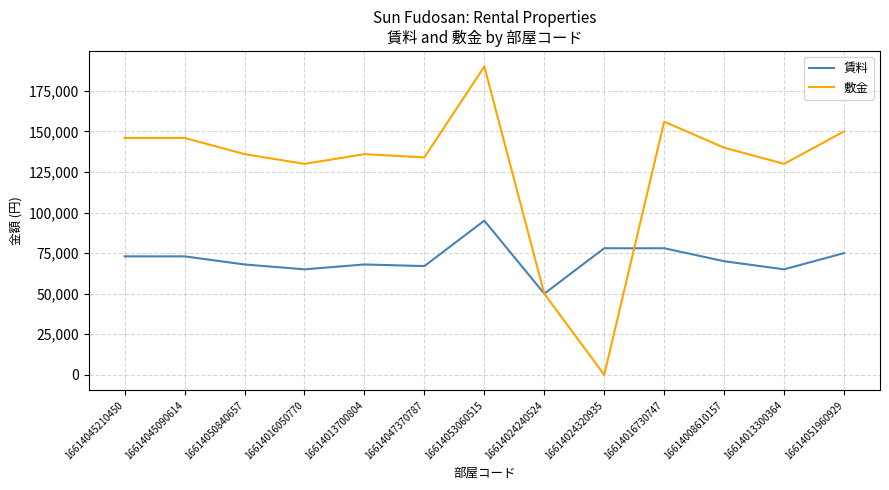

What is the spread (max minus min) of values at 16614045210450?

73000